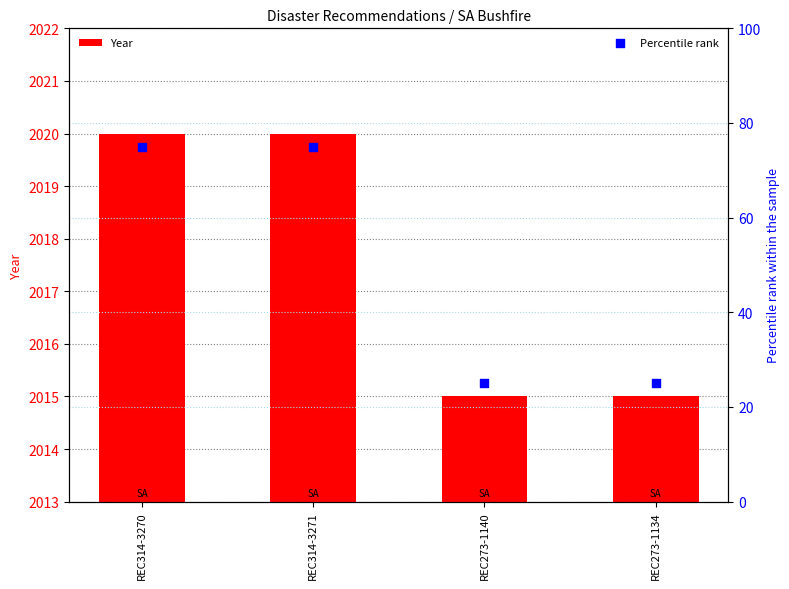

Which series has the largest Y range (max minus min)?

Percentile rank